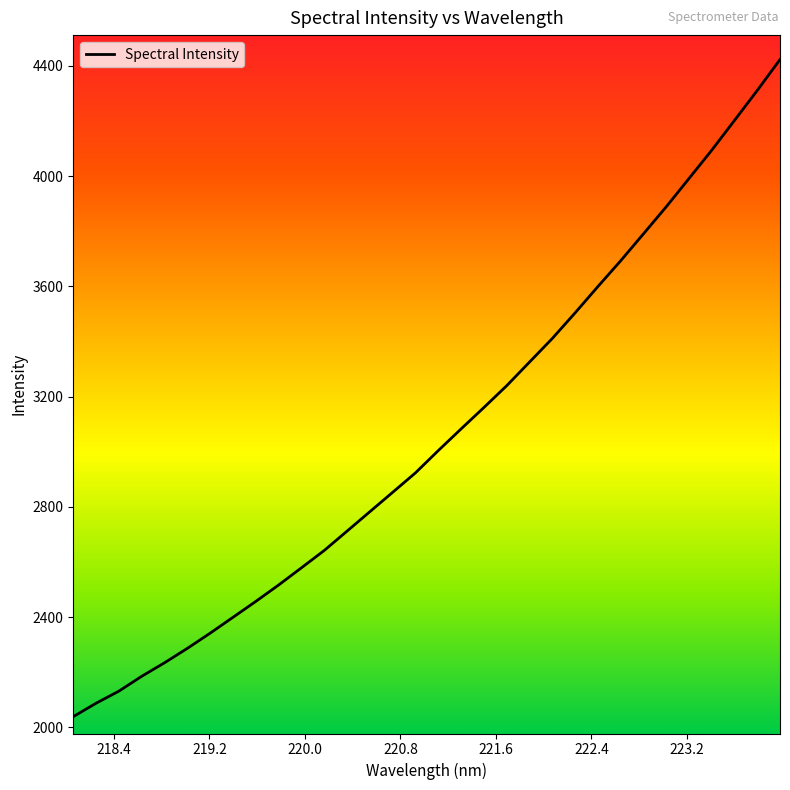

How many values are below 3004?

16